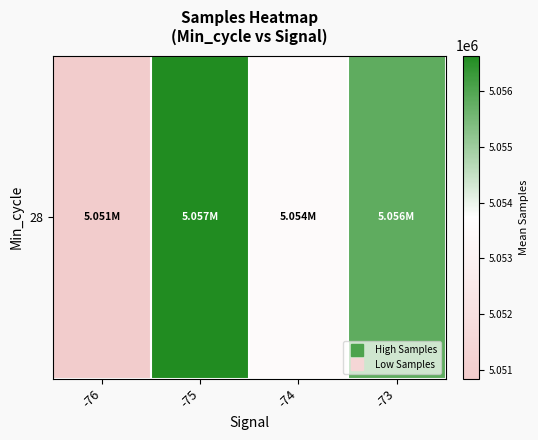

Reading left to right, list all the values displayed in this chart.

5050837.8	5056645.3	5053502.5	5055825.7